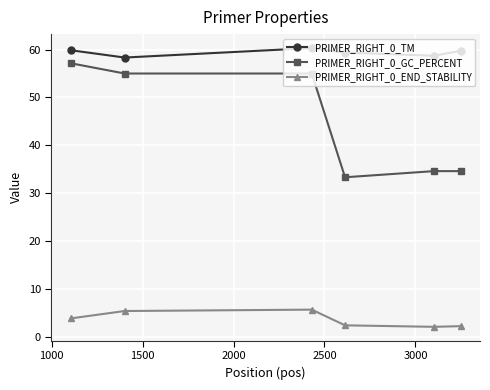

Which series has the largest total across all categories?

PRIMER_RIGHT_0_TM